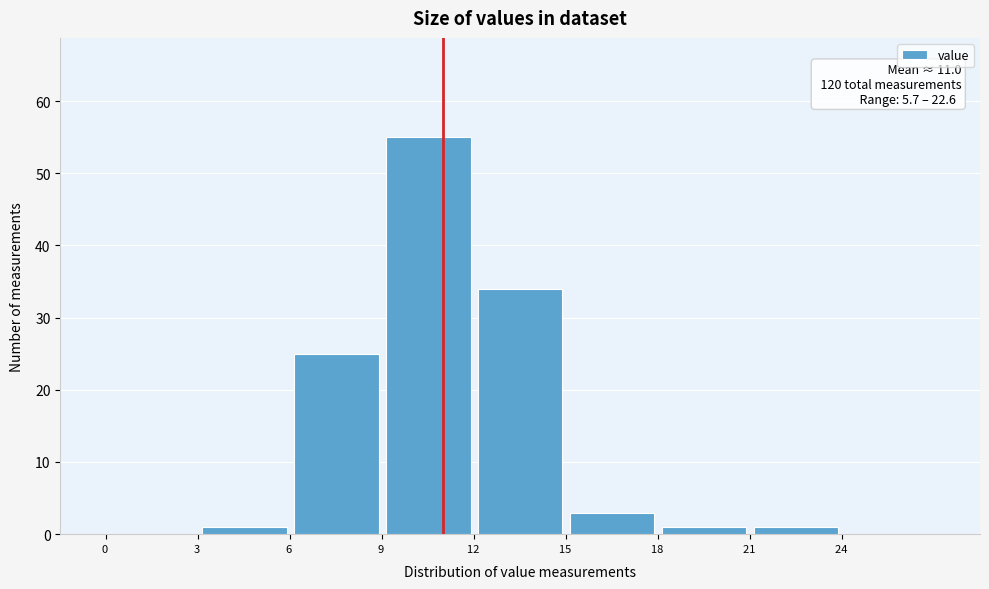

Which range on the x-axis has the tallest bar?

9 to 12